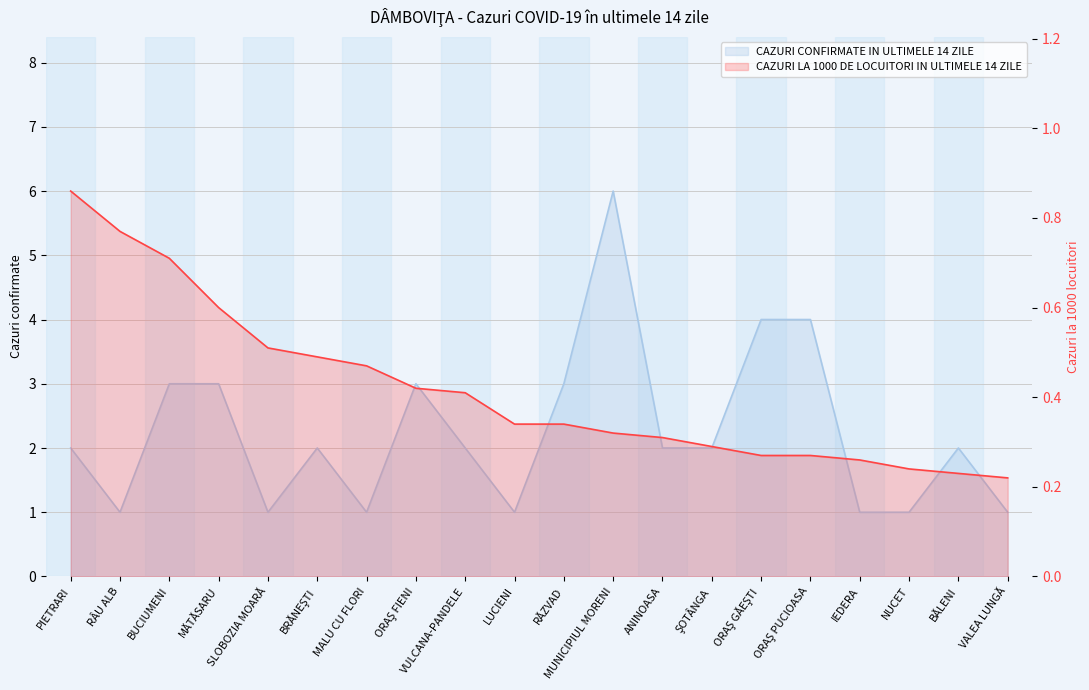

What is the greatest value displayed?

6.0